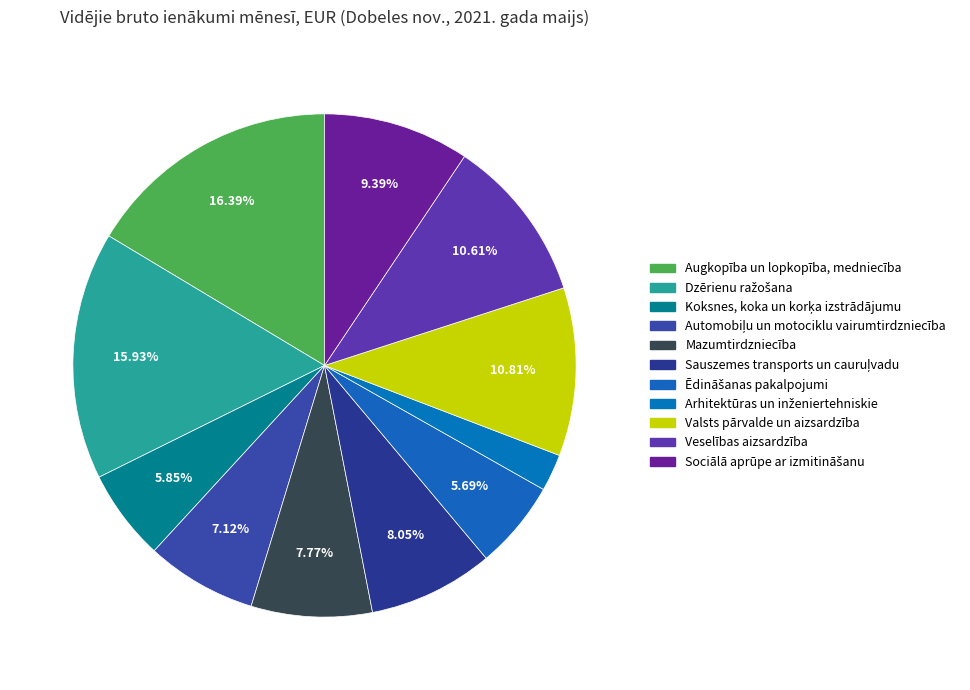

What is the change in value from Dzērienu ražošana to Sociālā aprūpe ar izmitināšanu?

-468.5